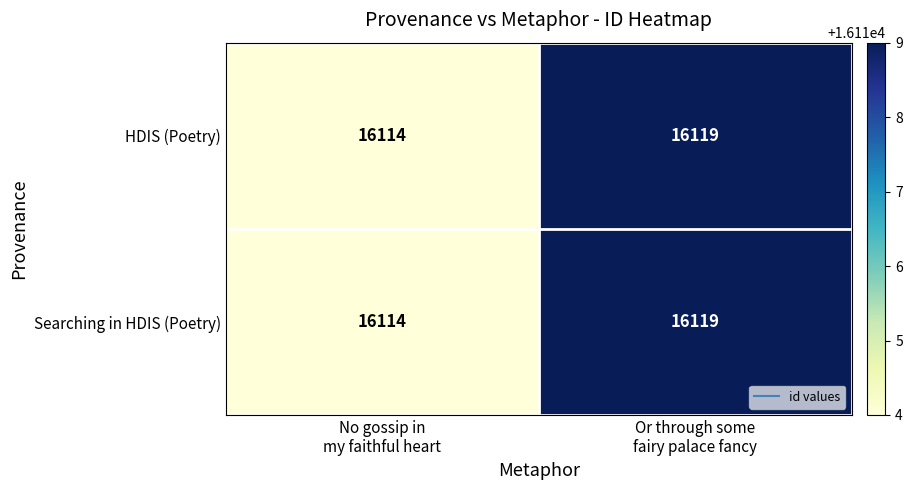

At how many categories does at least one series exceed 16117?

1